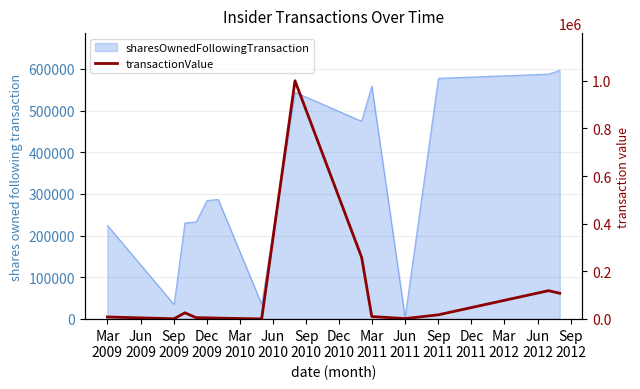

What is the maximum value shown in the chart?

999998